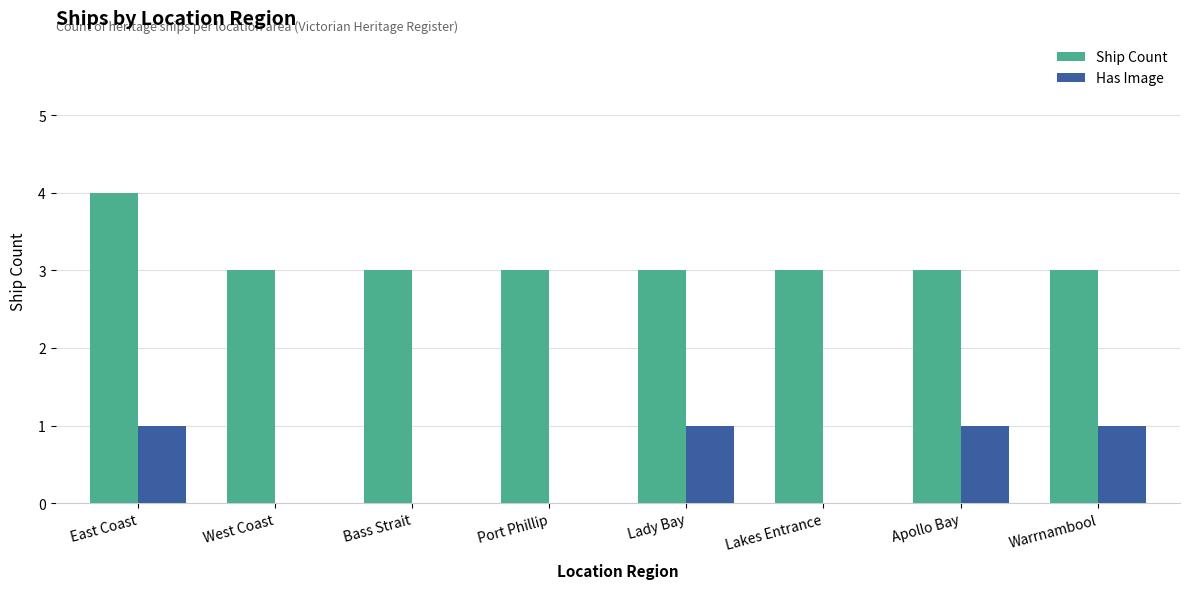

The Ship Count series shows 3 at Warrnambool. True or false?

True